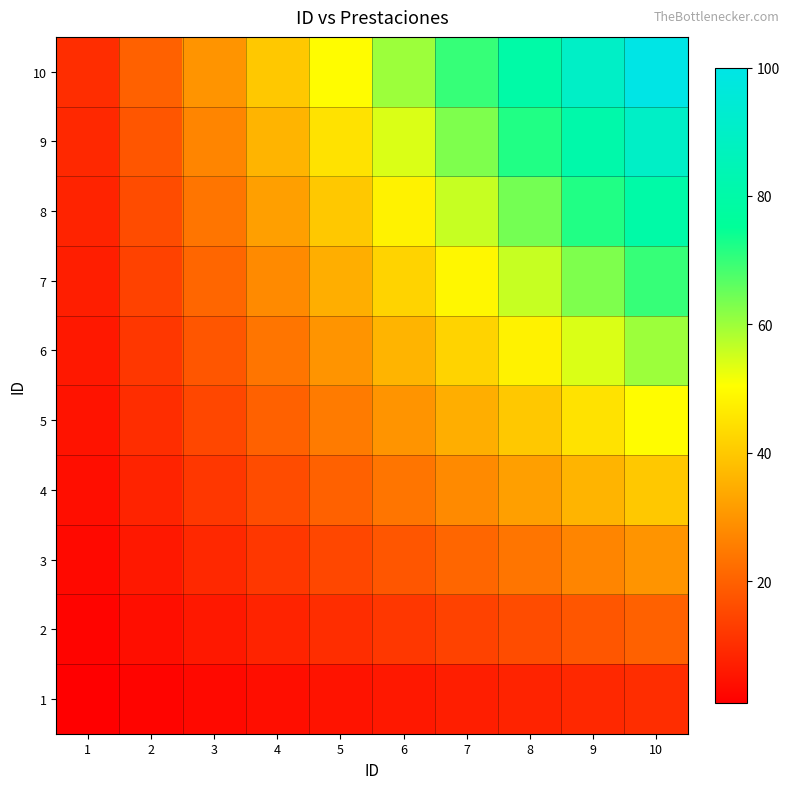

Which has a higher value, 3 or 4?

4